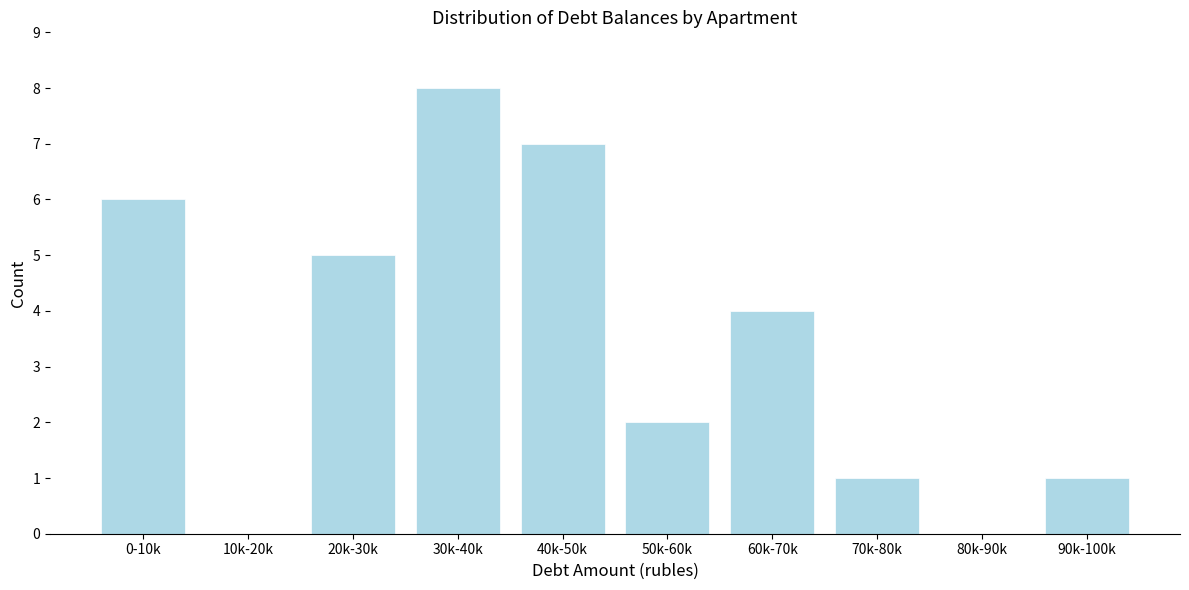

Reading left to right, extract all data points from this chart.

0-10k=6	10k-20k=0	20k-30k=5	30k-40k=8	40k-50k=7	50k-60k=2	60k-70k=4	70k-80k=1	80k-90k=0	90k-100k=1